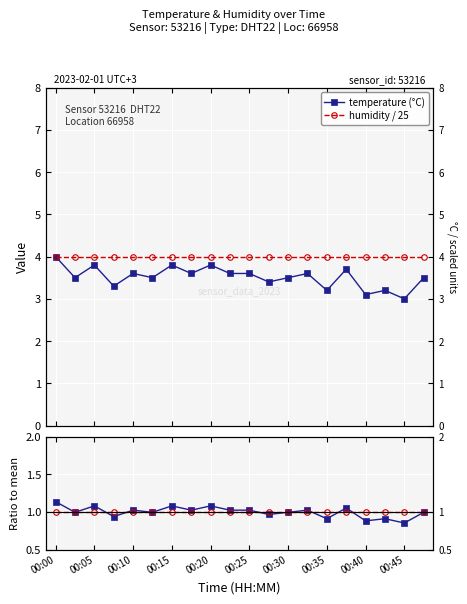

True or false: hum / mean(hum) and temperature (°C) intersect in this chart.

False